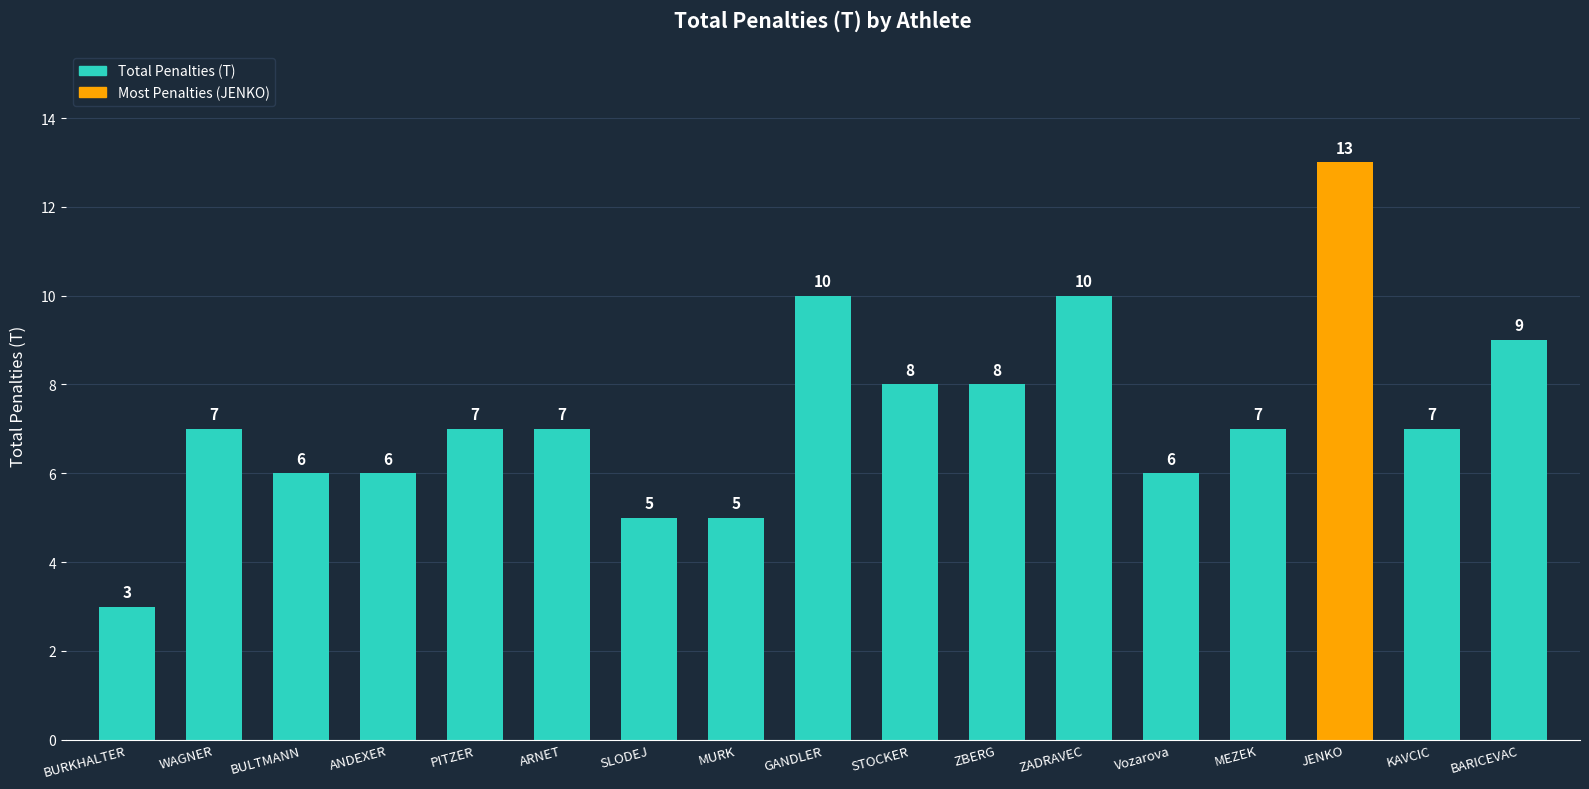

What is the average value?

7